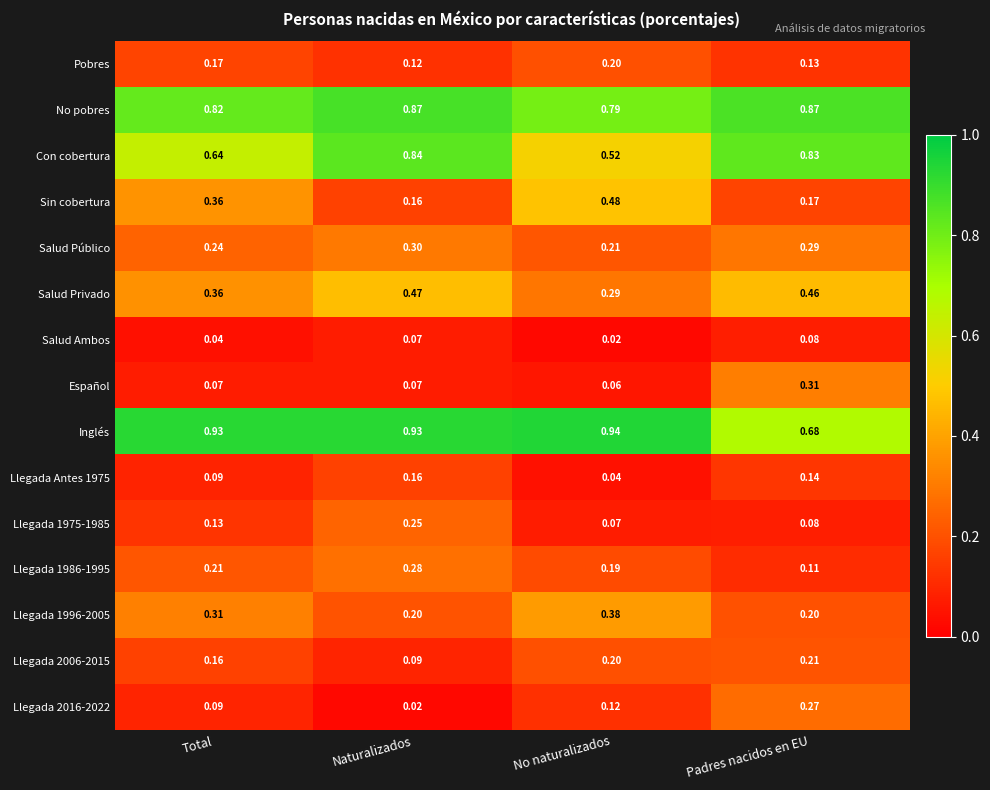

List the series in order of their peak value, highest first.

Inglés, No pobres, Con cobertura, Sin cobertura, Salud Privado, Llegada 1996-2005, Español, Salud Público, Llegada 1986-1995, Llegada 2016-2022, Llegada 1975-1985, Llegada 2006-2015, Pobres, Llegada Antes 1975, Salud Ambos